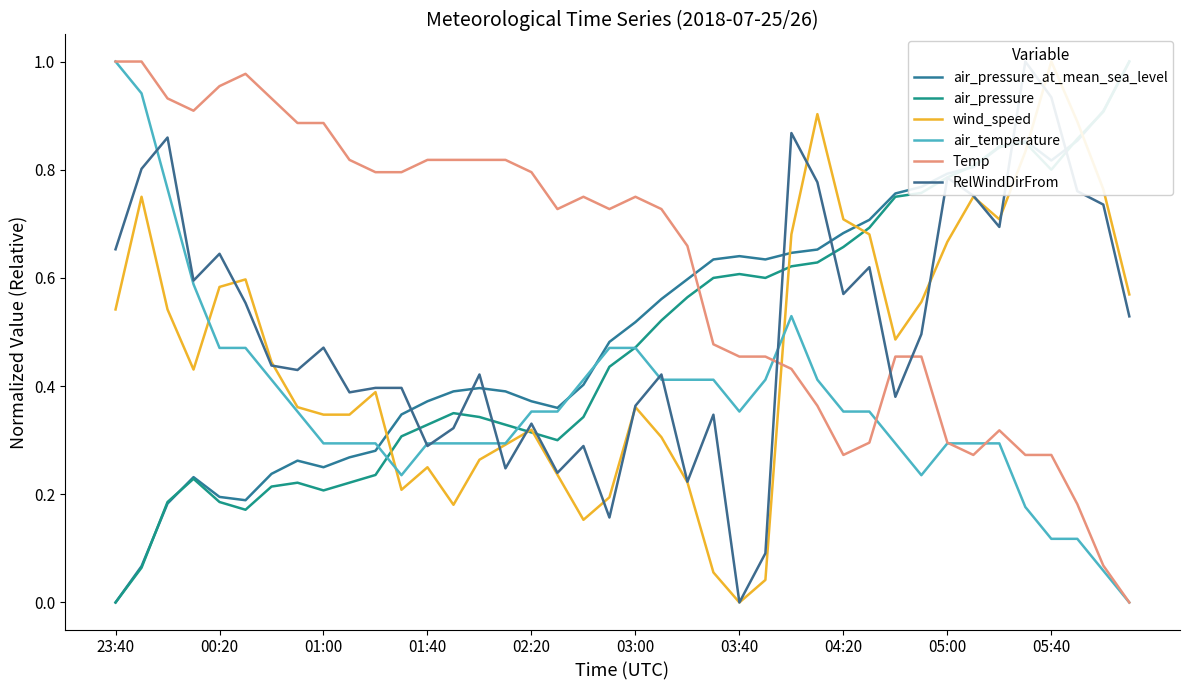

True or false: air_pressure_at_mean_sea_level and RelWindDirFrom cross at least once.

True